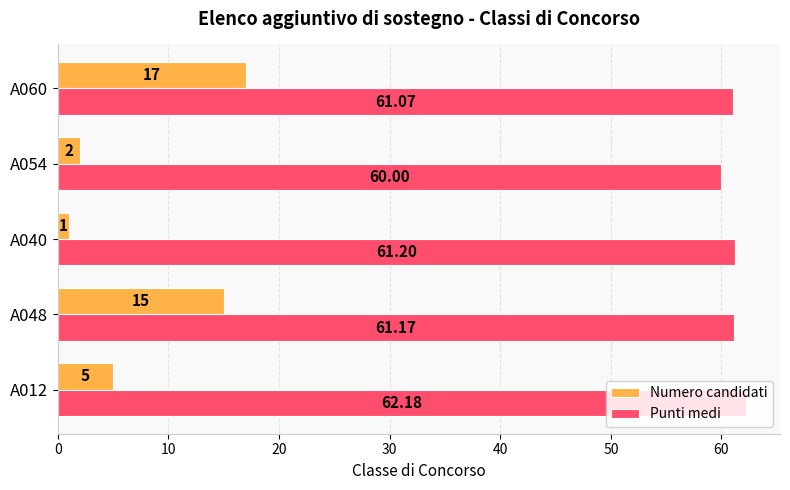

How many series are shown in this chart?

2